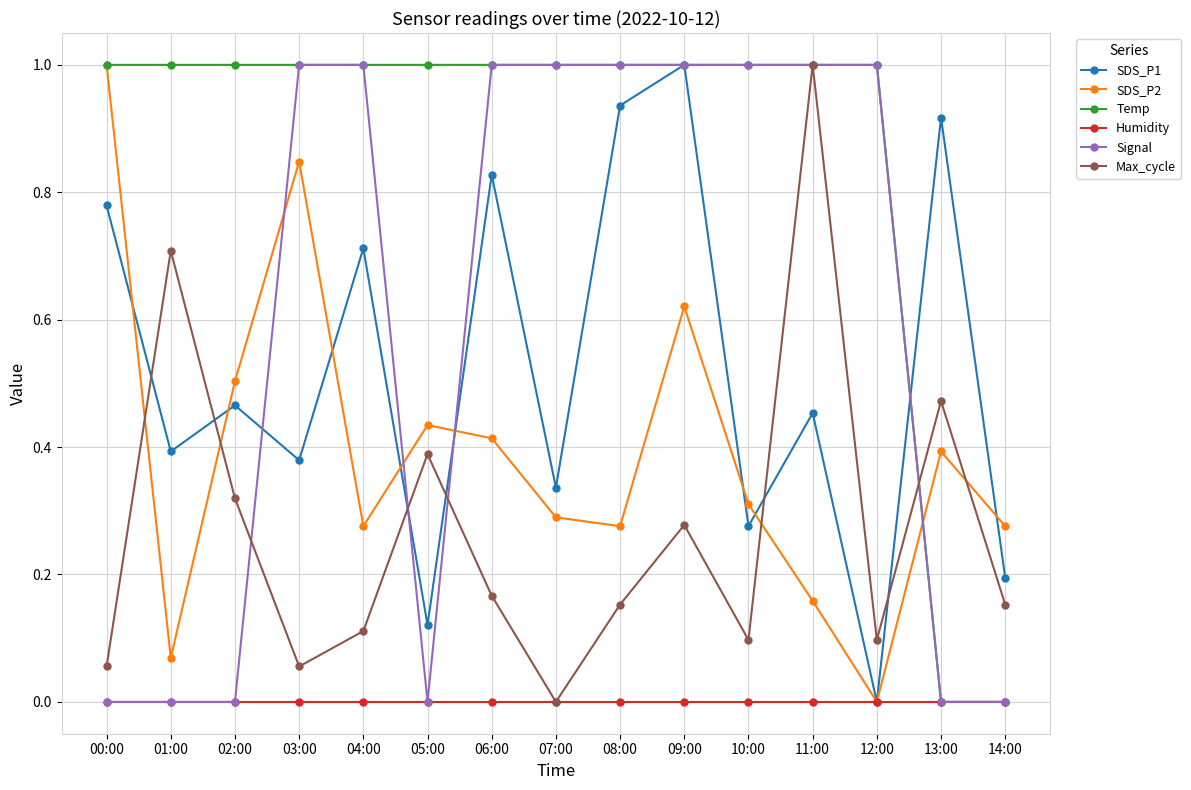

Is this an area chart (filled region under the line)?

No